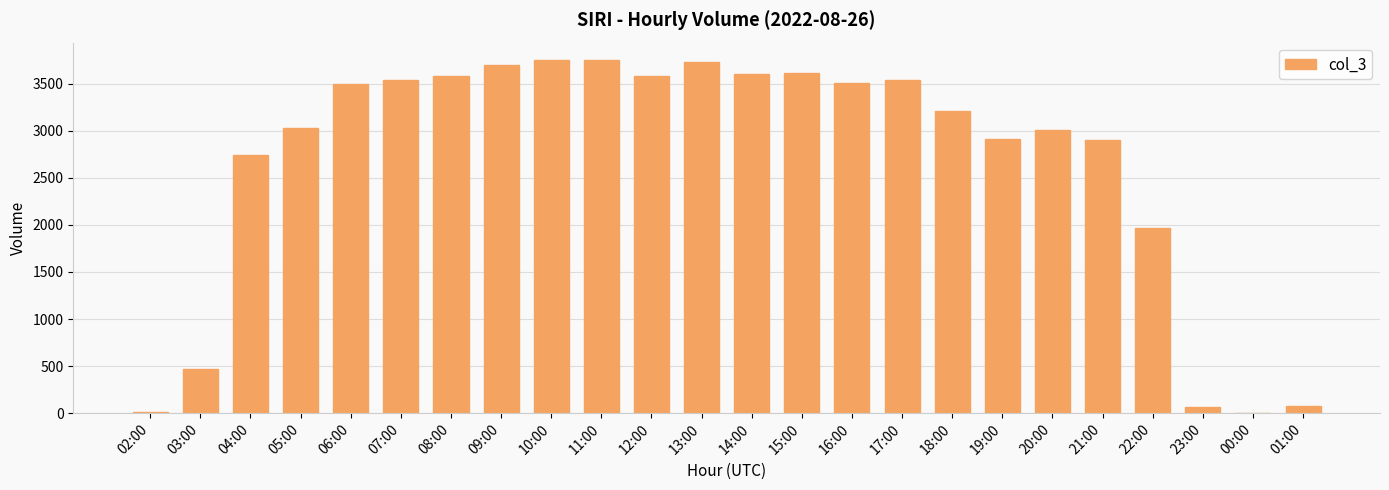

Between 00:00 and 22:00, which is larger?

22:00